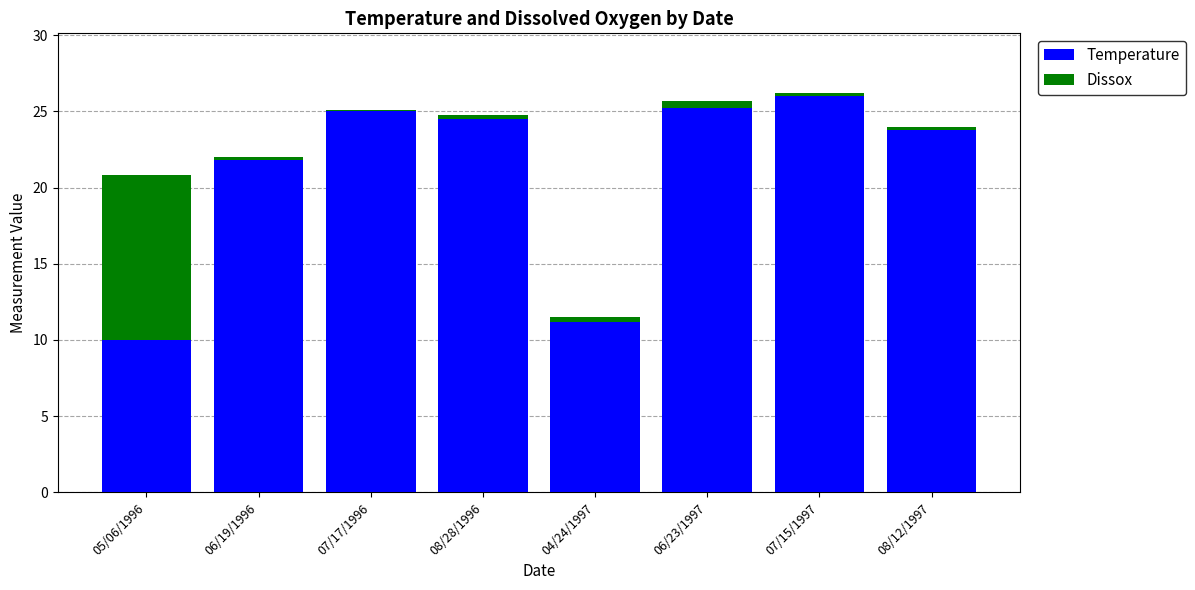

At which label does Temperature first exceed 24?

07/17/1996